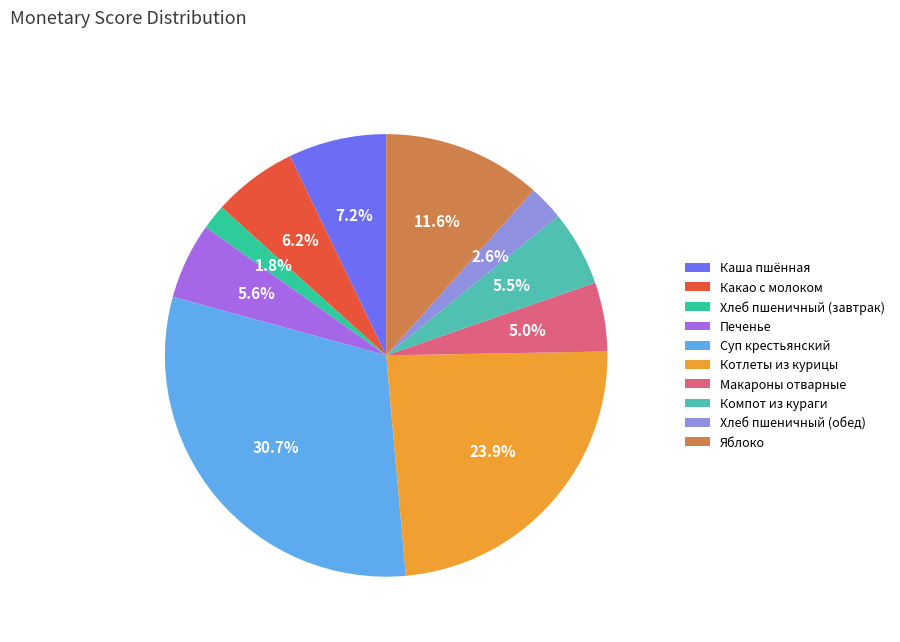

Is it true that Котлеты из курицы is 31% of the pie?

False